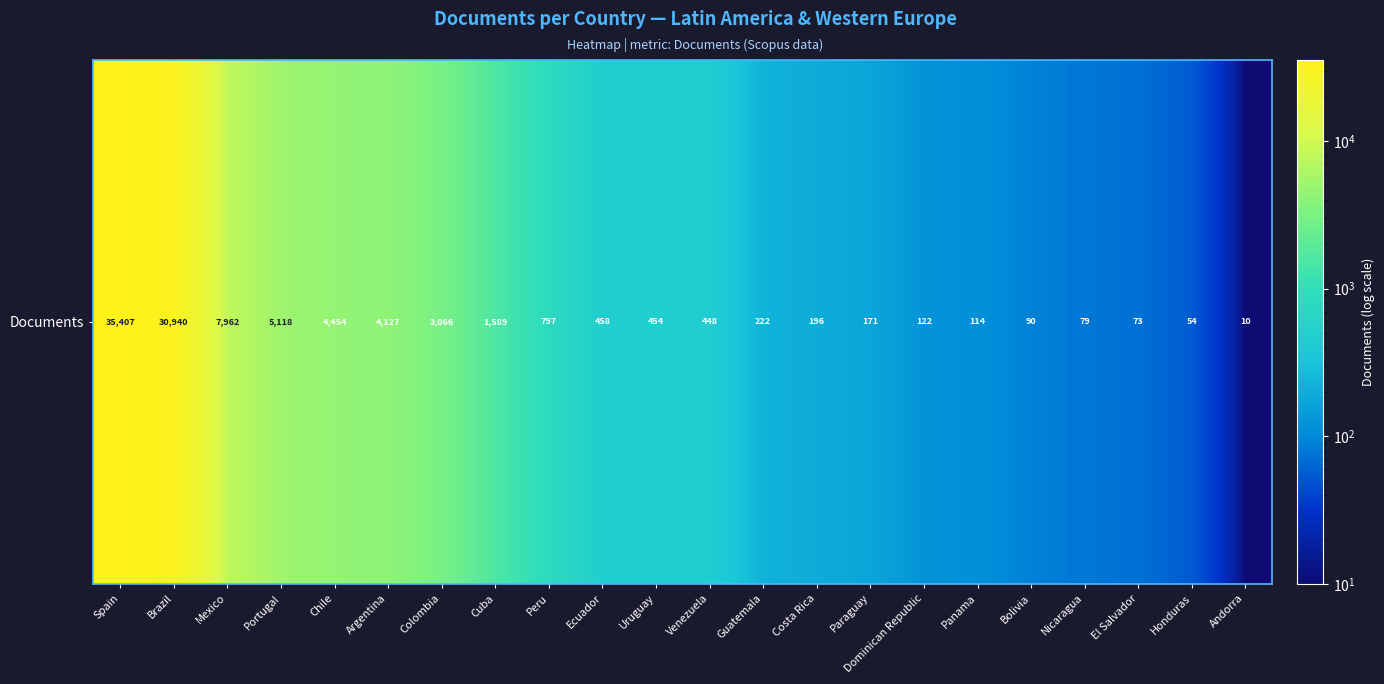

The value at Cuba is 1589. True or false?

True